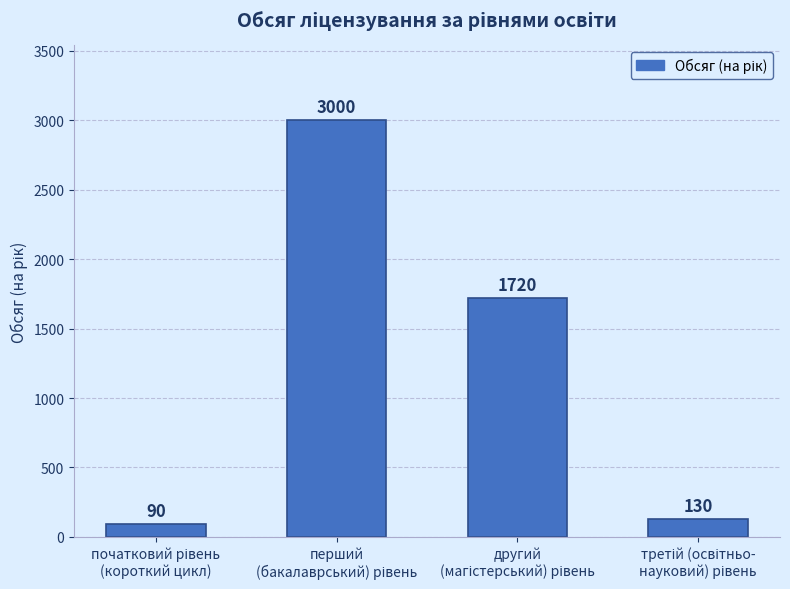

What is the difference between the maximum and minimum values?

2910